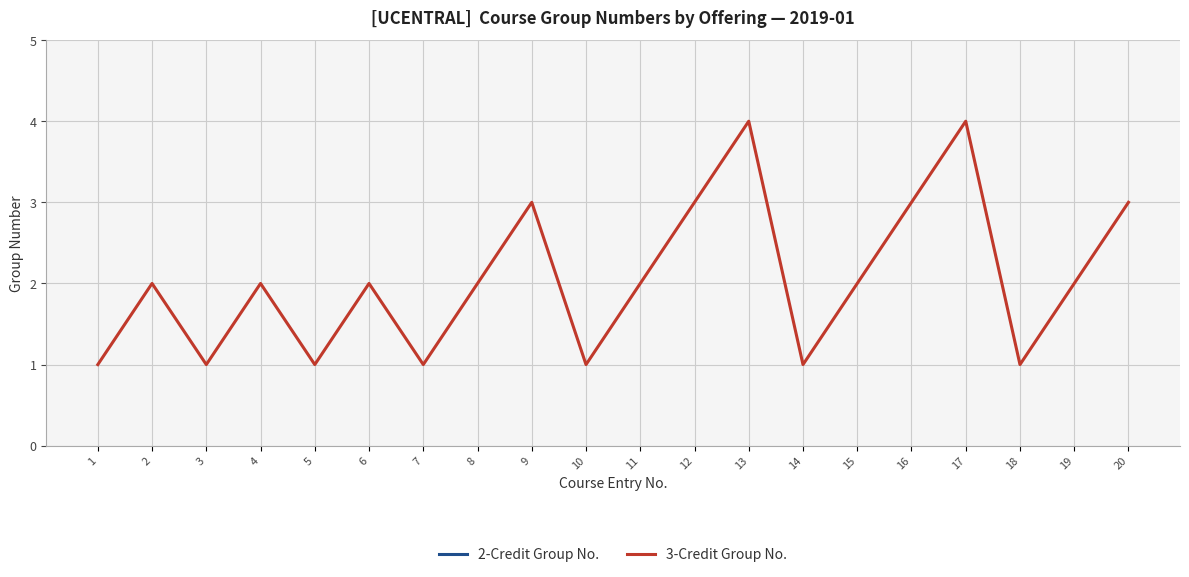

What is the smallest value displayed?

1